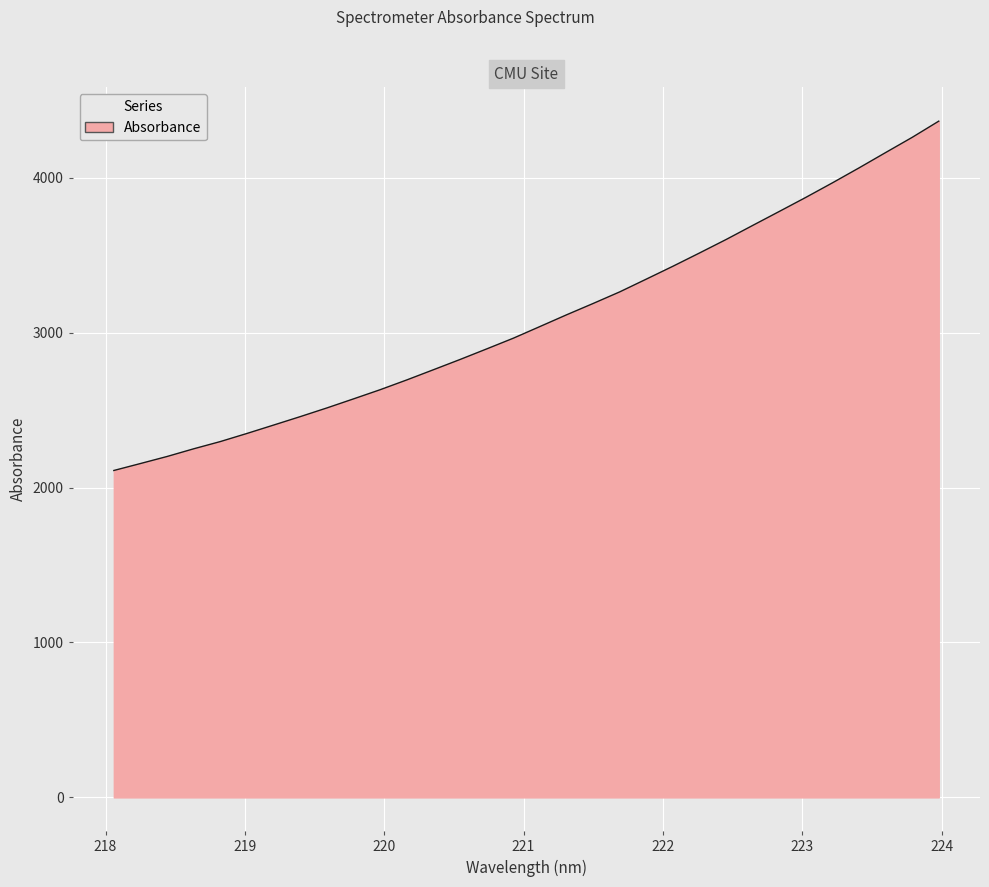

How many series are shown in this chart?

1